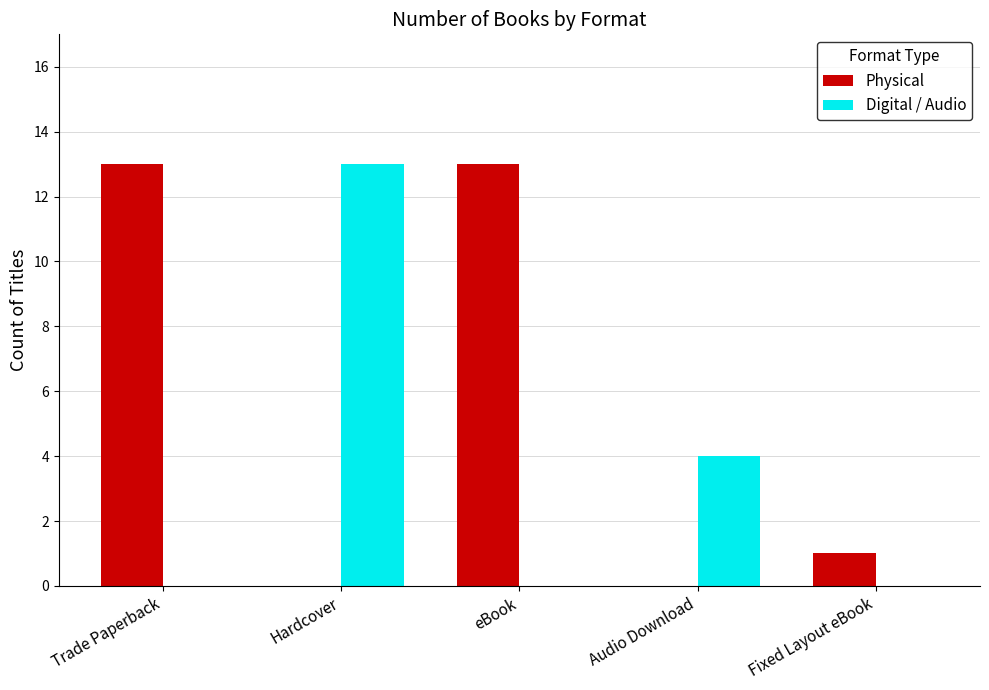

Is the value of Digital / Audio at Fixed Layout eBook greater than the value of Physical at Fixed Layout eBook?

No